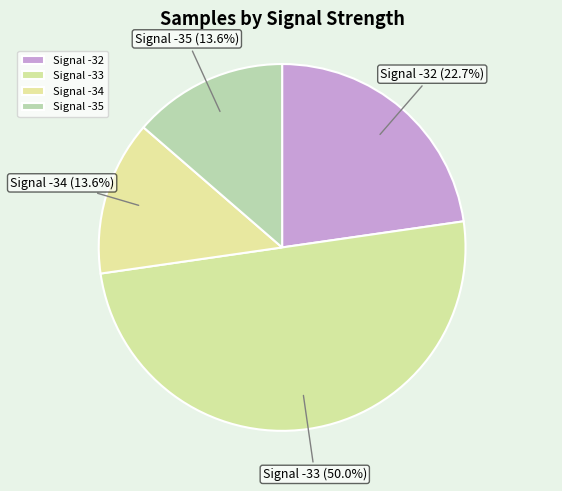

What is the largest slice in the pie chart?

Signal -33